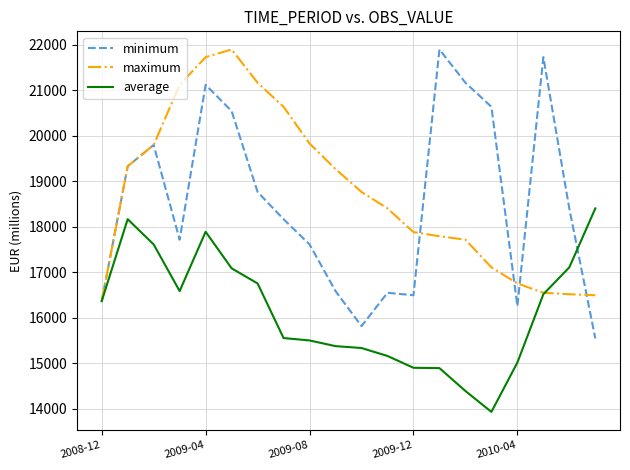

What is the smallest value displayed?

13932.2